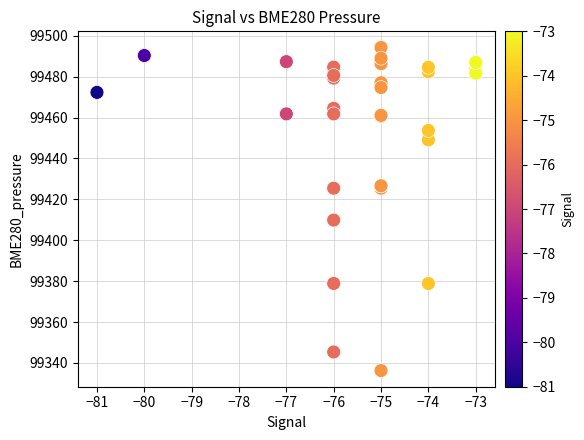

What Y value in the scatter plot is closest to 99415?

99409.9